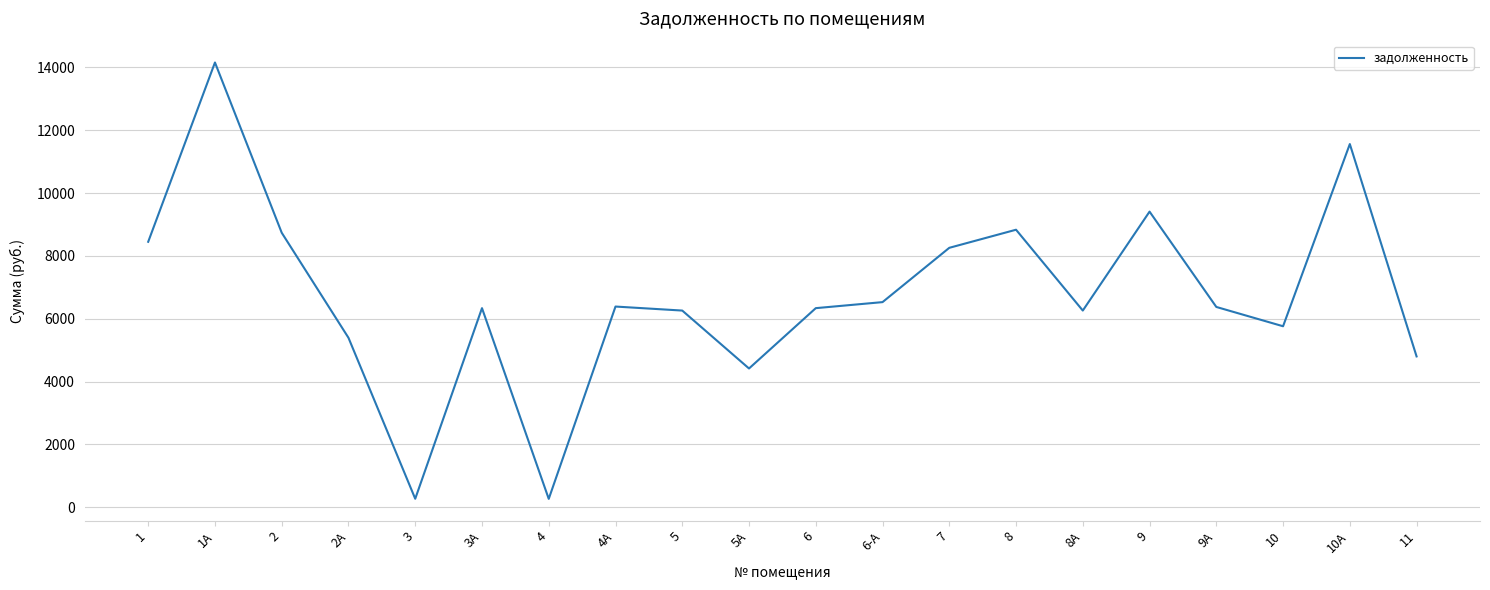

Where is the data nearest to the value 7210?

6-А